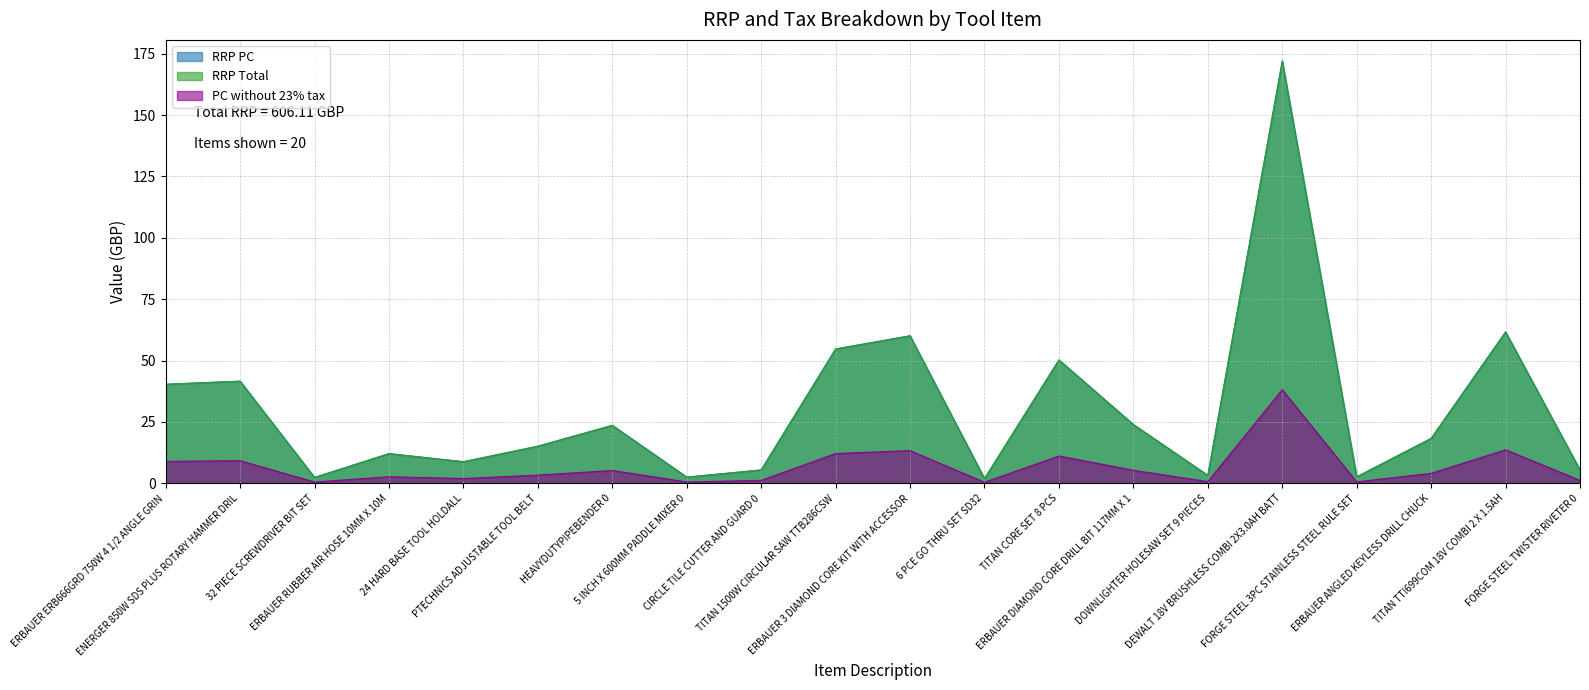

Rank the categories by PC without 23% tax value from highest to lowest.

DEWALT 18V BRUSHLESS COMBI 2X3.0AH BATT, TITAN TTI699COM 18V COMBI 2 X 1.5AH, ERBAUER 3 DIAMOND CORE KIT WITH ACCESSOR, TITAN 1500W CIRCULAR SAW TTB286CSW, TITAN CORE SET 8 PCS, ENERGER 850W SDS PLUS ROTARY HAMMER DRIL, ERBAUER ERB666GRD 750W 4 1/2 ANGLE GRIN, ERBAUER DIAMOND CORE DRILL BIT 117MM X 1, HEAVYDUTYPIPEBENDER 0, ERBAUER ANGLED KEYLESS DRILL CHUCK, PTECHNICS ADJUSTABLE TOOL BELT, ERBAUER RUBBER AIR HOSE 10MM X 10M, 24 HARD BASE TOOL HOLDALL, CIRCLE TILE CUTTER AND GUARD 0, FORGE STEEL TWISTER RIVETER 0, DOWNLIGHTER HOLESAW SET 9 PIECES, FORGE STEEL 3PC STAINLESS STEEL RULE SET, 5 INCH X 600MM PADDLE MIXER 0, 32 PIECE SCREWDRIVER BIT SET, 6 PCE GO THRU SET SD32